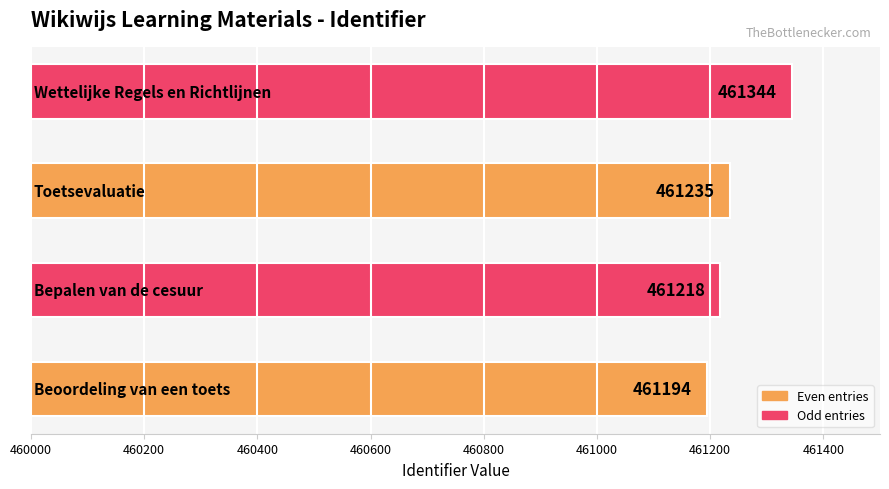

What is the sum of all values?

1844991